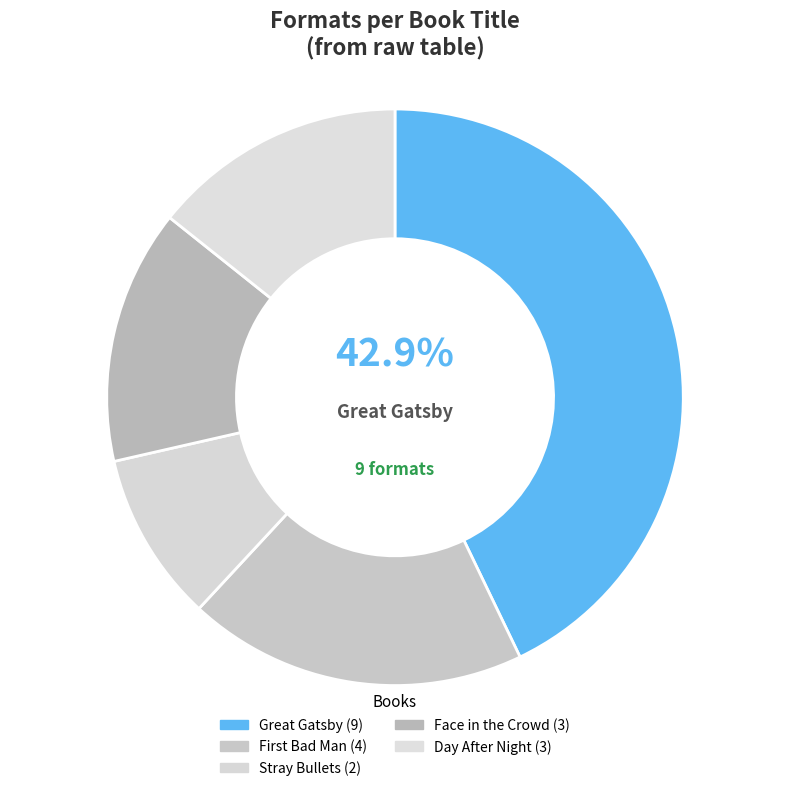

Count the number of slices in the pie.

5